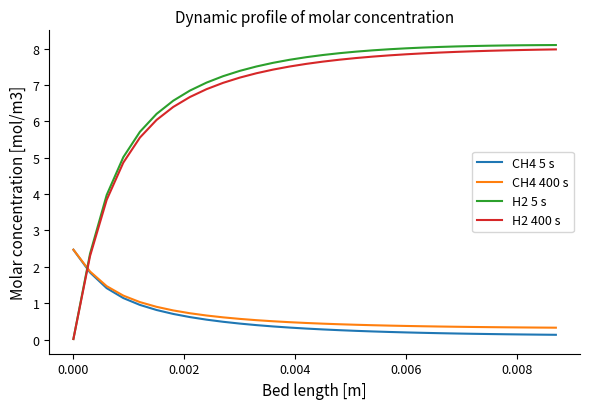

Which series has the widest spread of values?

H2 5 s